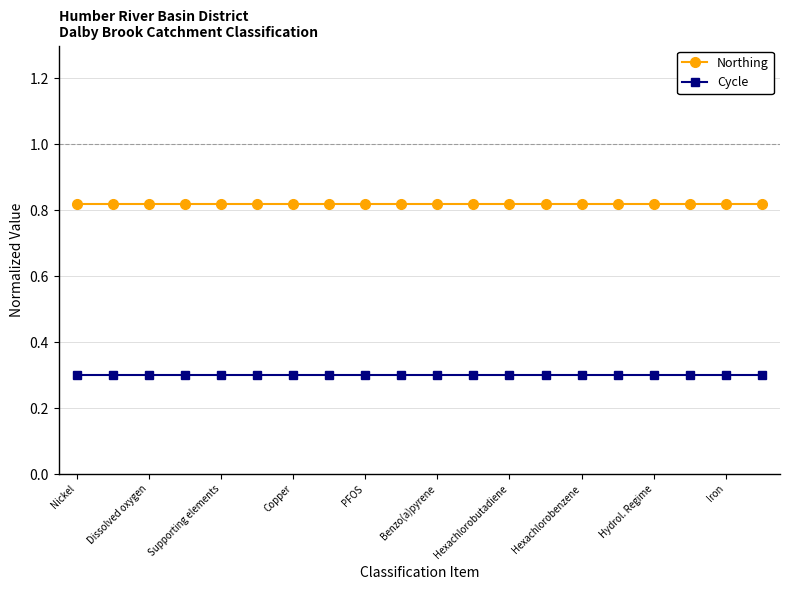

True or false: Cycle and Northing cross at least once.

False